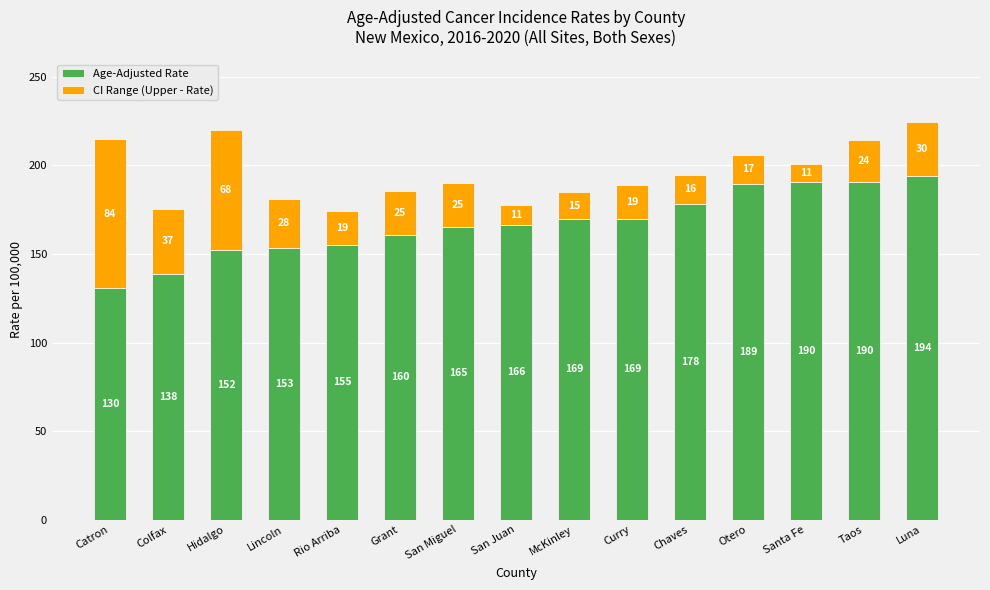

What is the sum of the Age-Adjusted Rate values at Santa Fe and Lincoln?

343.8